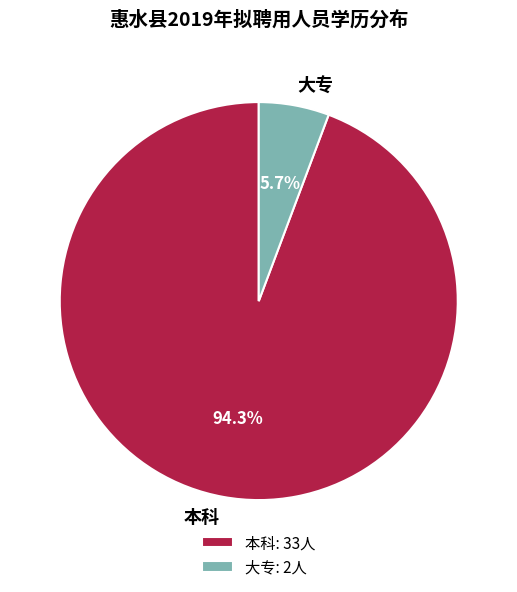

What is the ratio of the value at 本科 to the value at 大专?

16.5